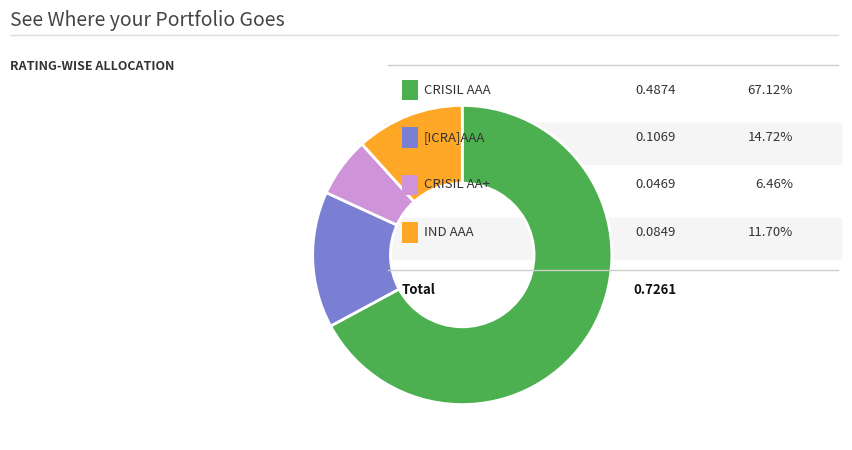

Does any single category account for the majority?

Yes